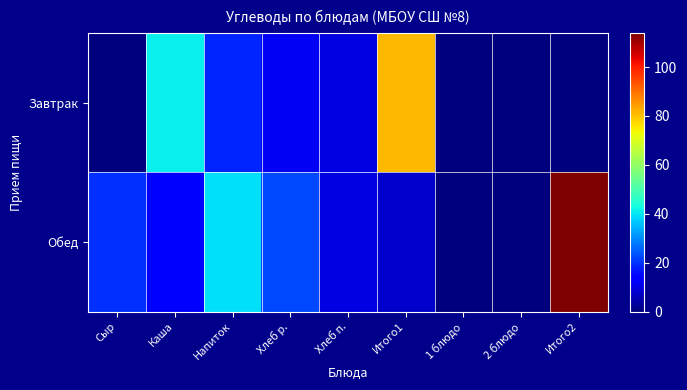

Which series has the largest total across all categories?

Обед